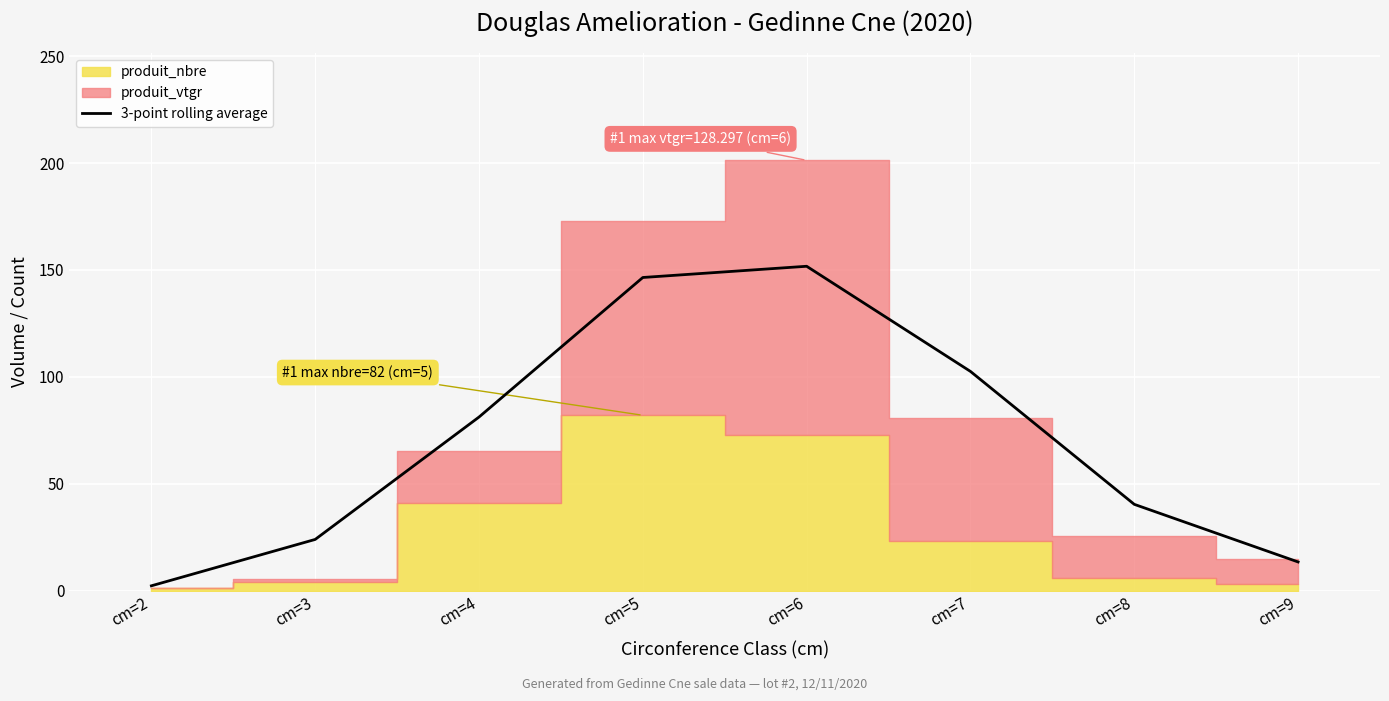

What is the difference between the maximum and minimum values?

149.5